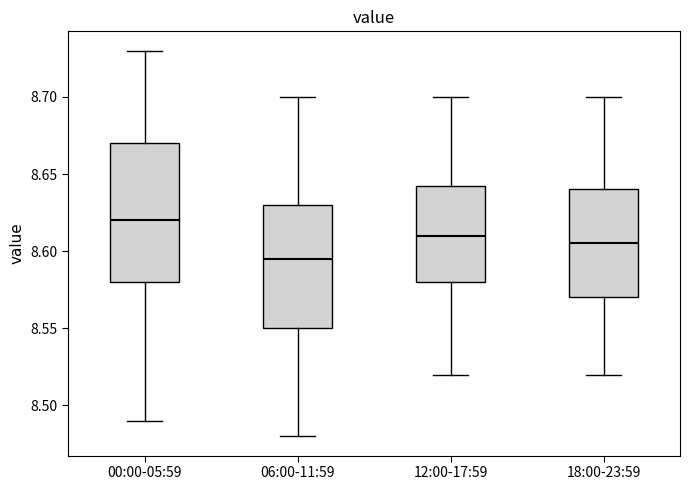

Where is the upper edge of the box for 06:00-11:59 on the y-axis? The values are not printed on the chart, so give them approximately, as read against the axis.

8.630